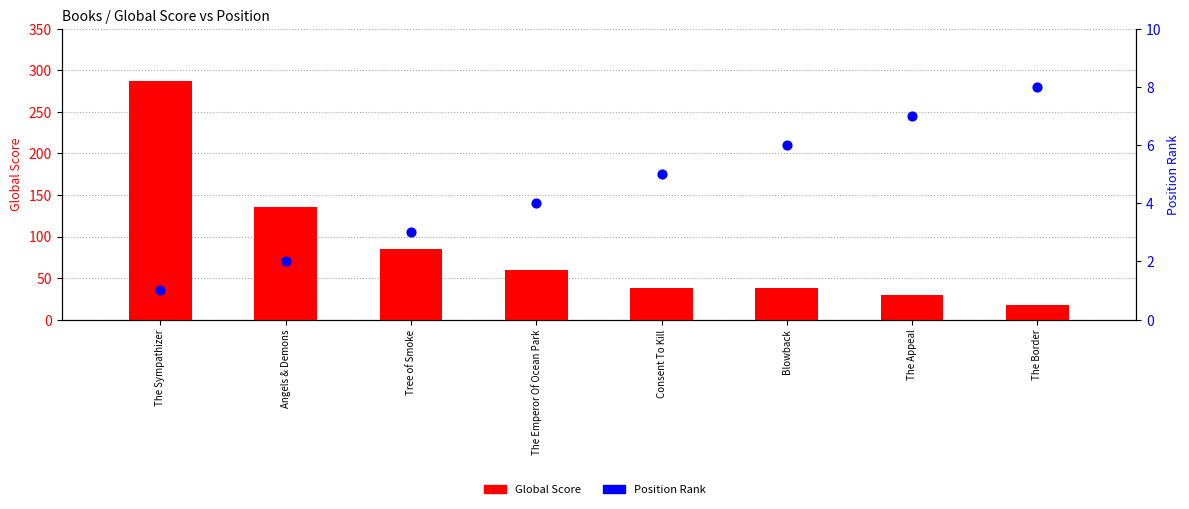

Which series reaches the minimum Y coordinate?

Position